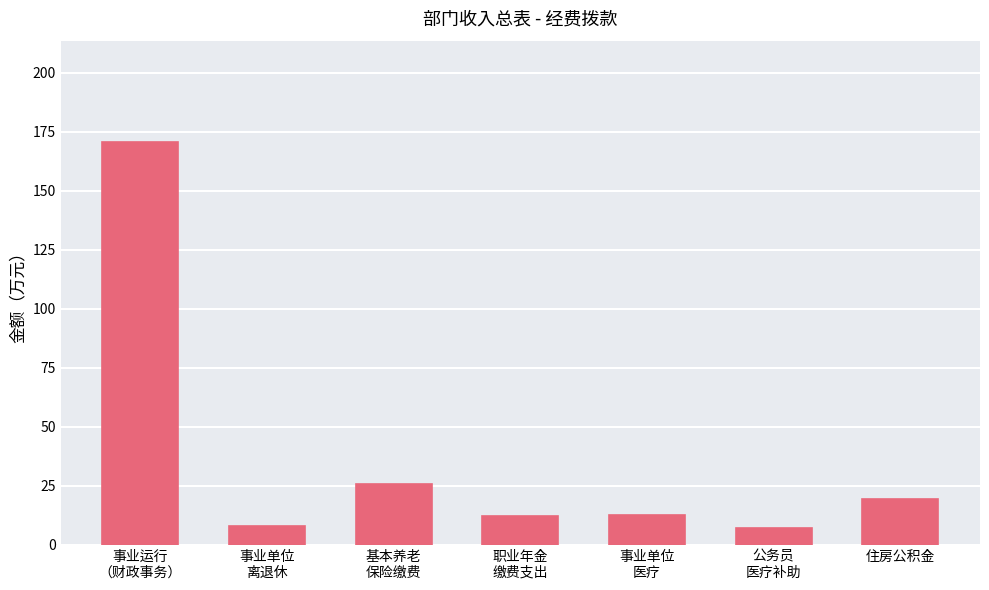

What is the difference between the values at 事业单位
离退休 and 事业运行
（财政事务）?

162.7